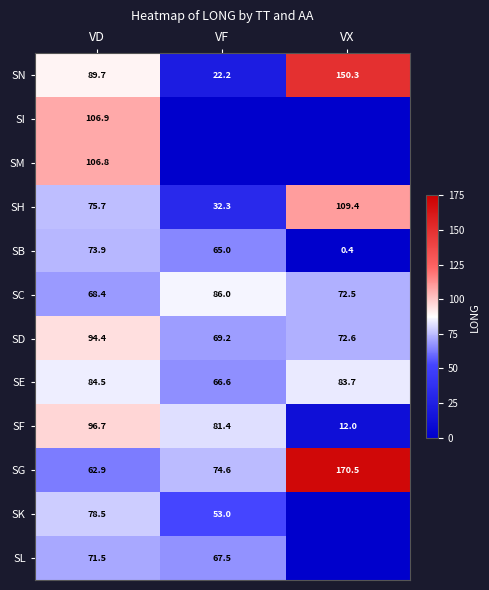

Where does the SF series first go above 81?

VD